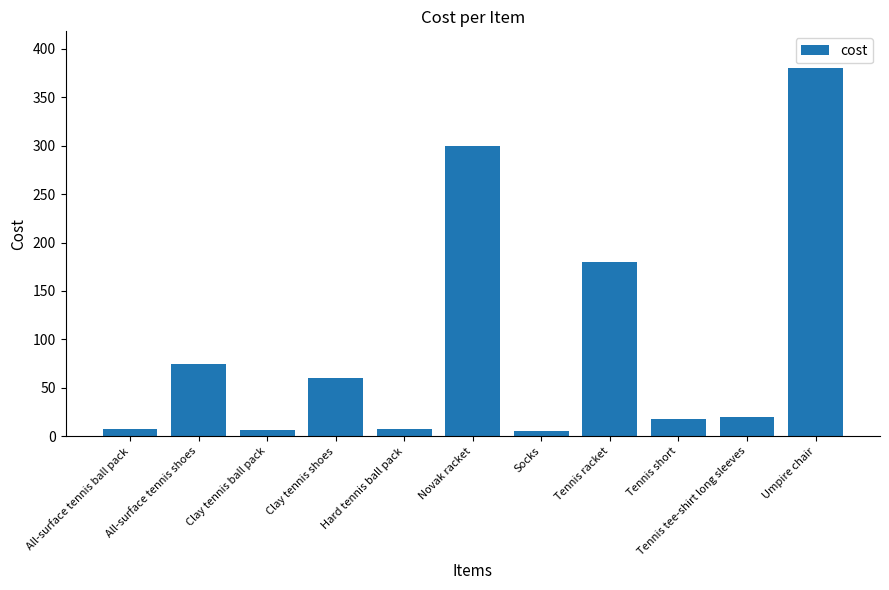

How many bars are there in total?

11